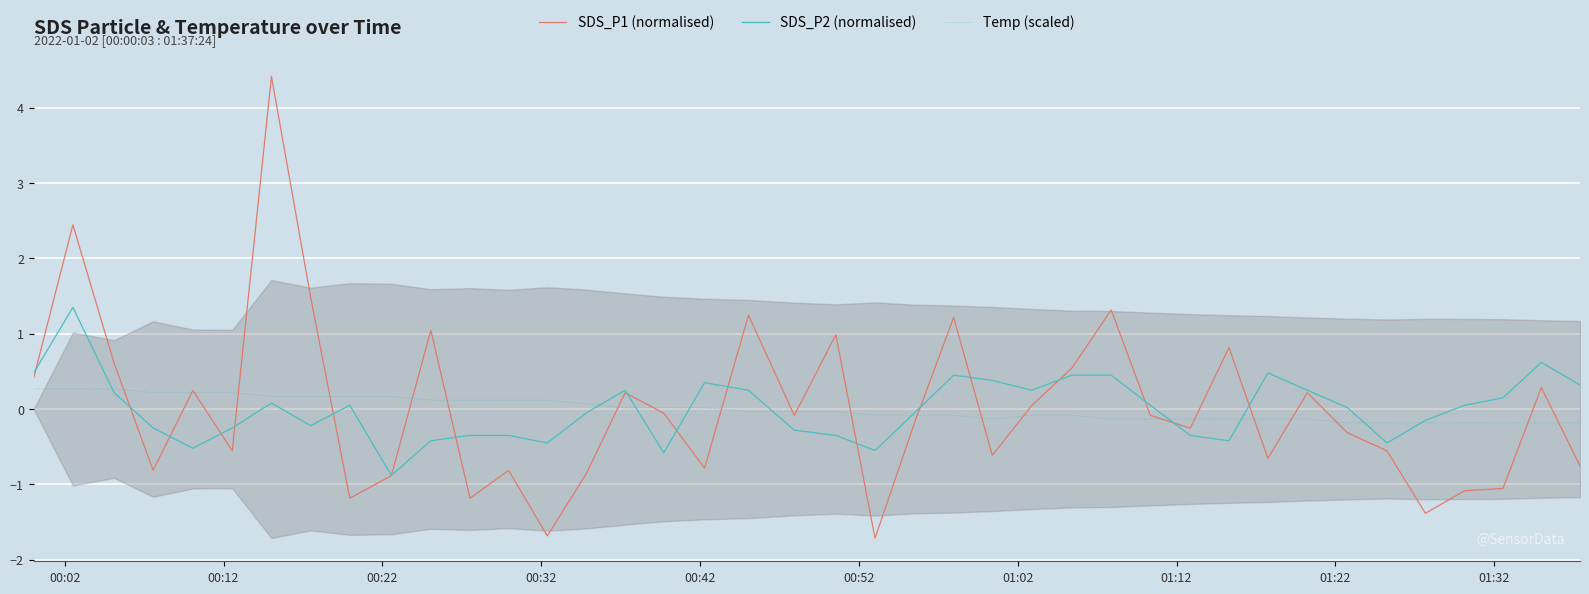

What is the maximum value for SDS_P1 (normalised)?

4.4